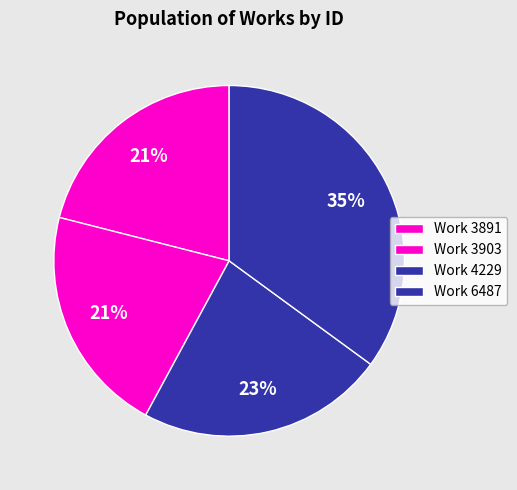

Does Work 3903 account for over 50% of the chart?

No